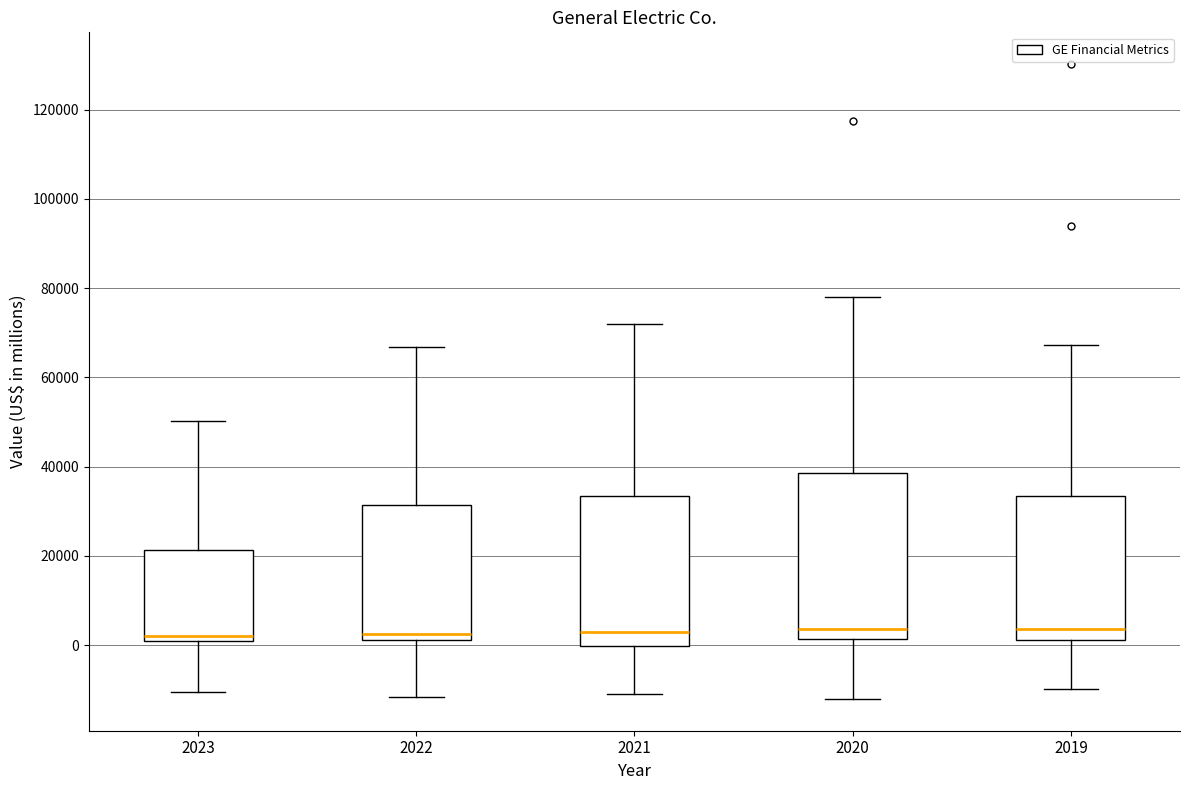

Reading left to right, transcribe this box plot: for each box, give where its median line is, the range the box spans, and where its two whiskers end, as read against the y-axis. The values are not printed on the chart, so give them approximately, as read against the axis.

2023: median 2000, box 0 to 22000, whiskers -10000 to 50000
2022: median 2000 (just above the box's lower edge), box 2000 to 32000, whiskers -12000 to 66000
2021: median 2000, box 0 to 34000, whiskers -10000 to 72000
2020: median 4000, box 2000 to 38000, whiskers -12000 to 78000
2019: median 4000, box 2000 to 34000, whiskers -10000 to 68000